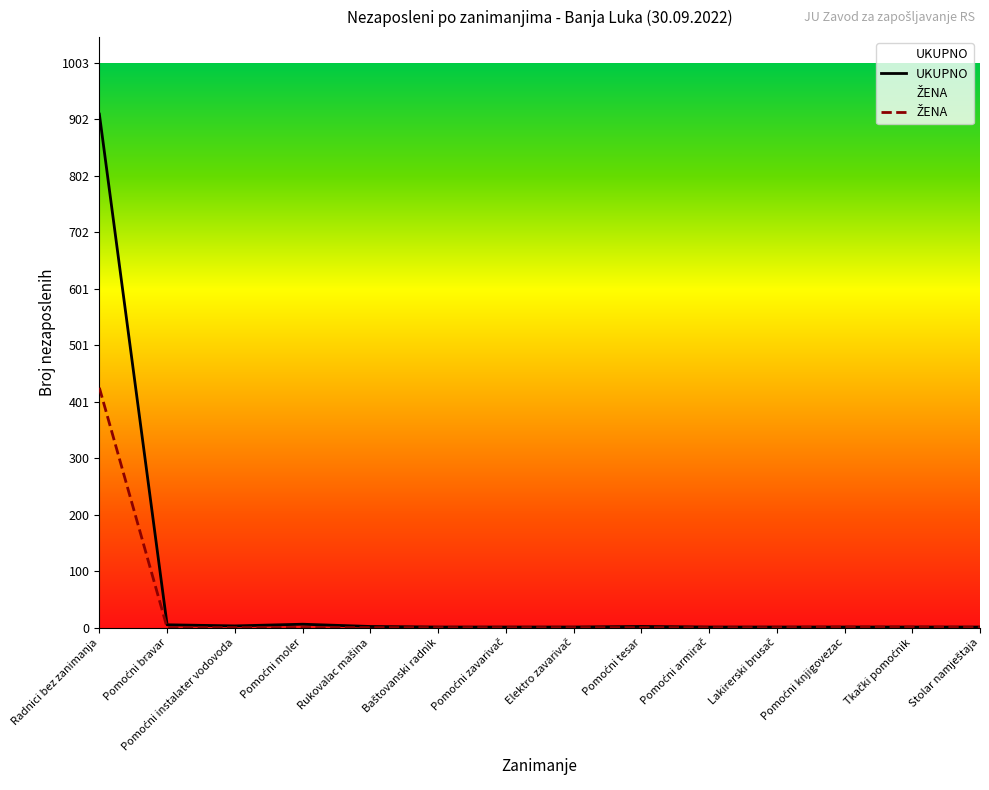

Rank the series by their maximum value, from highest to lowest.

UKUPNO, ŽENA